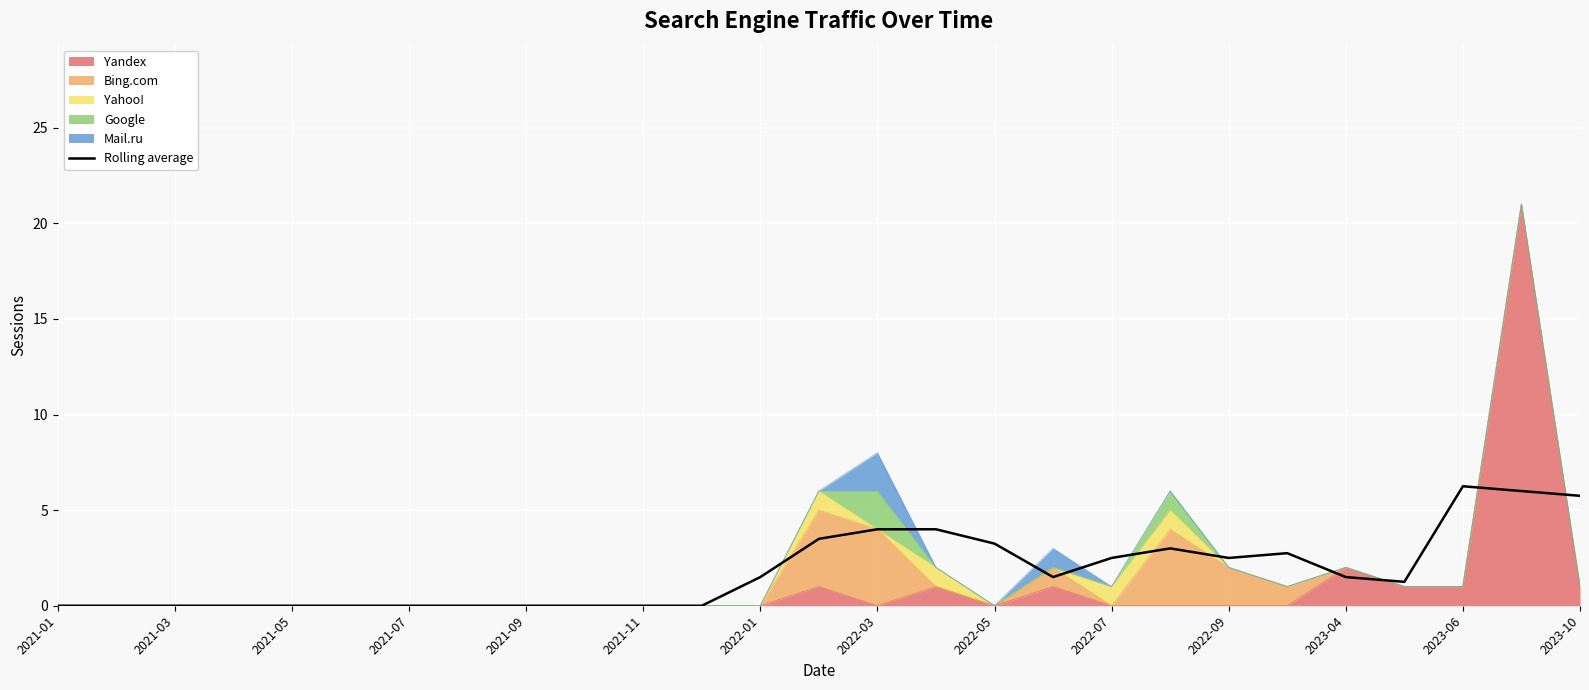

Where is the first local minimum?

17